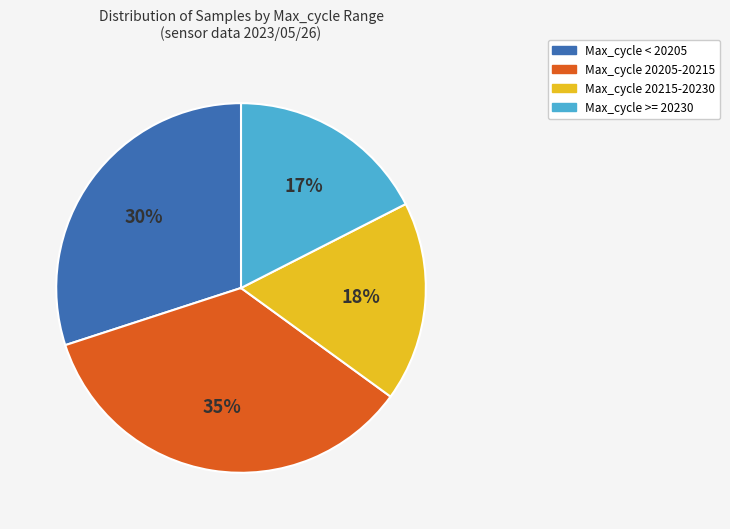

Does any single category account for the majority?

No